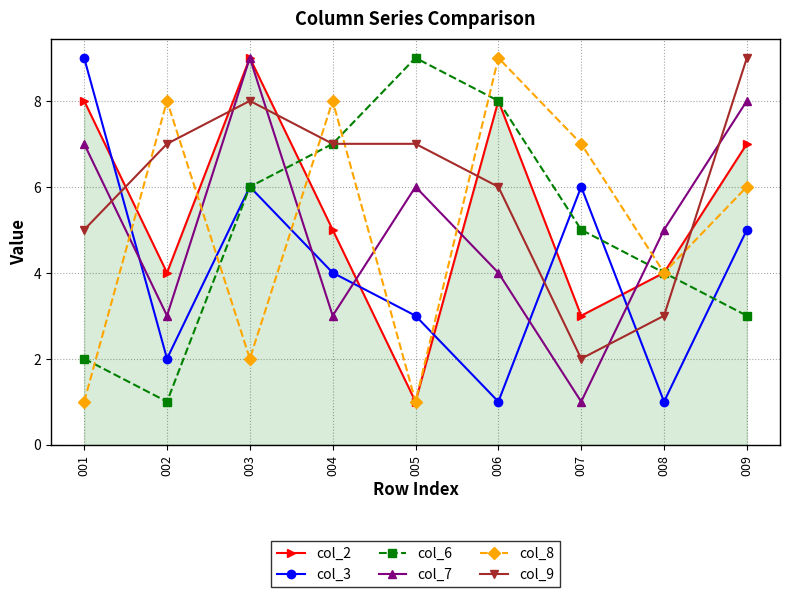

Which series changed the most between 005 and 007?

col_8